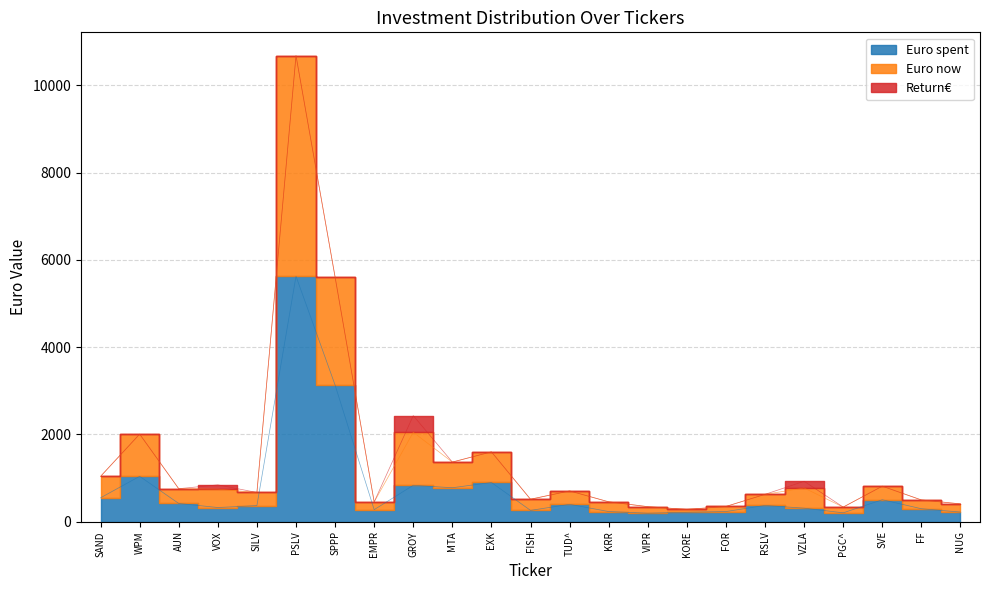

Is the value of Euro now at TUD^ greater than the value of Euro spent at EMPR?

Yes